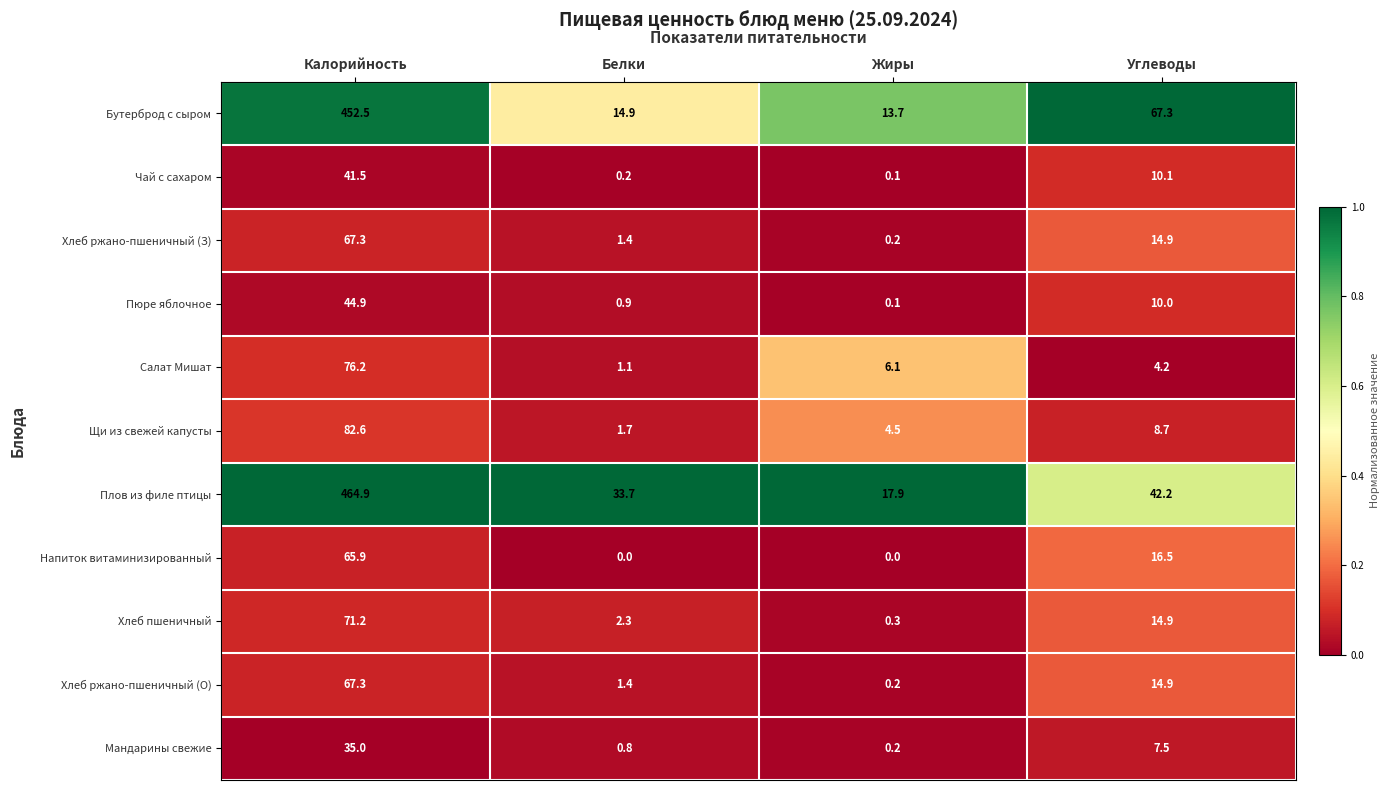

What is the total value across all series at Калорийность?

1469.3